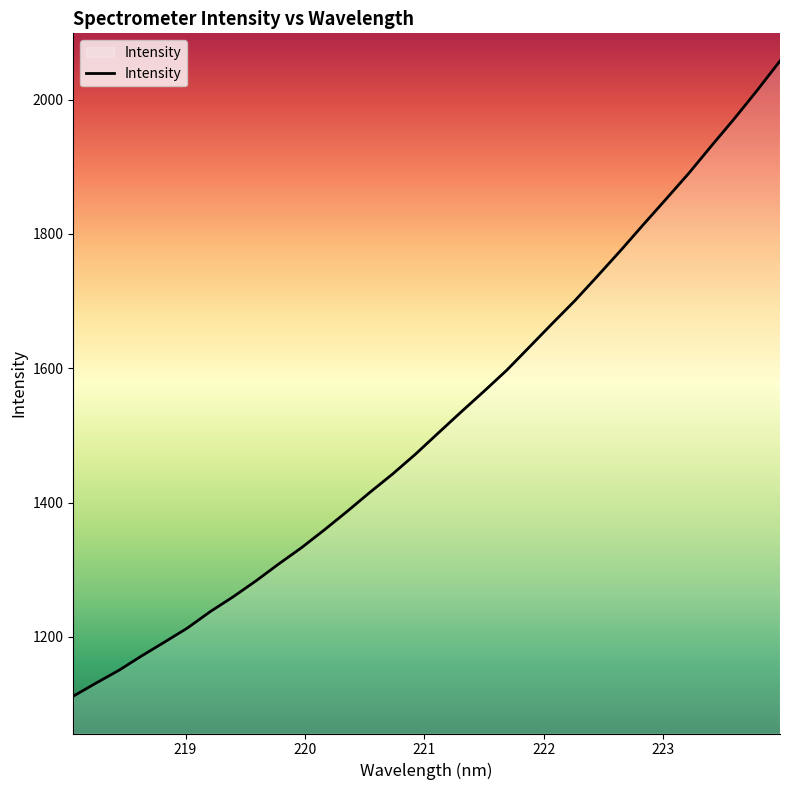

What is the difference between the maximum and minimum values?

945.8